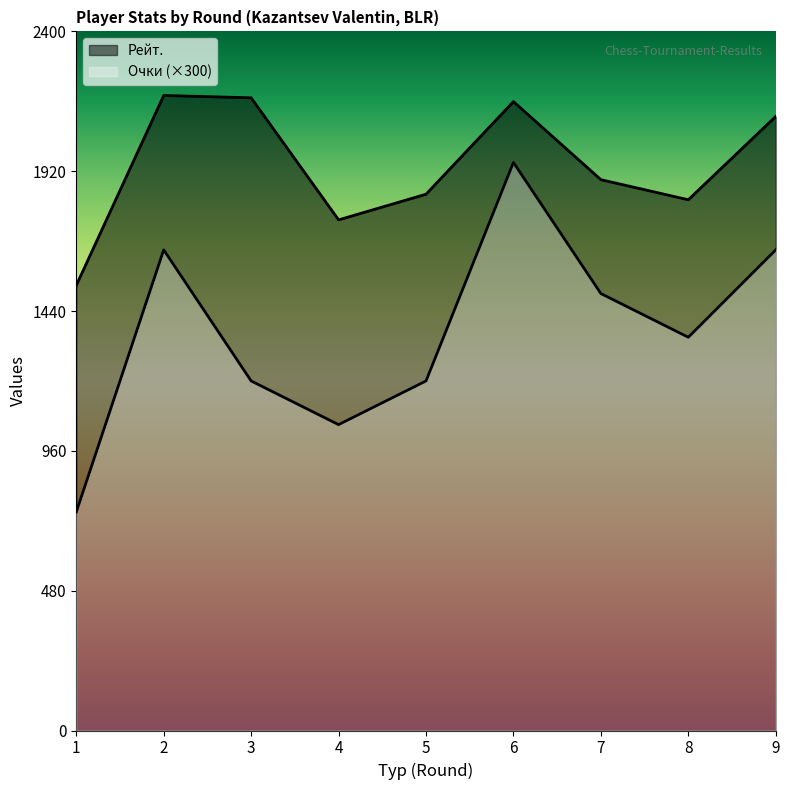

True or false: Рейт. and Очки cross at least once.

False